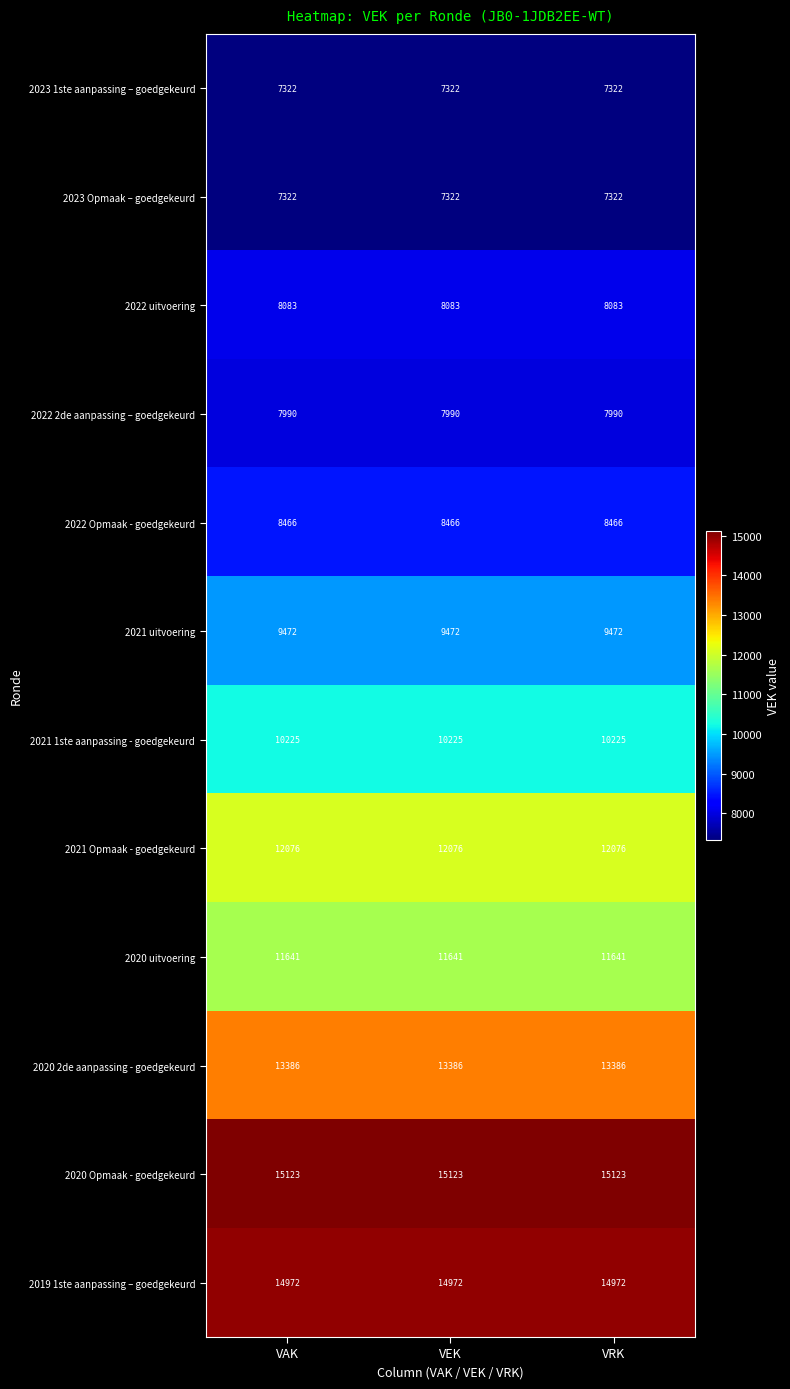

At how many categories does at least one series exceed 14527?

3